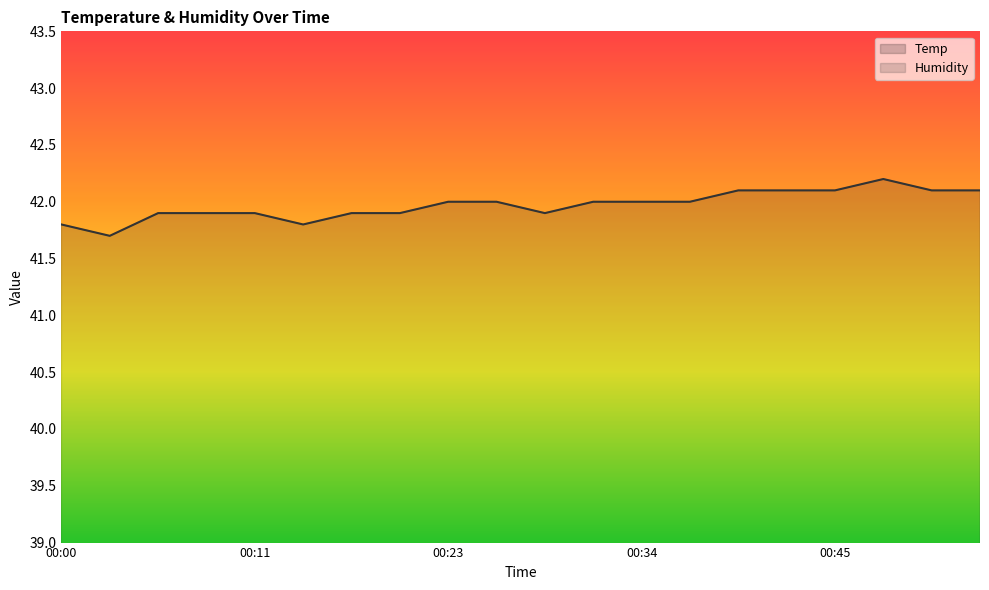

Is the value of Humidity at 00:23 greater than the value of Temp at 00:00?

Yes